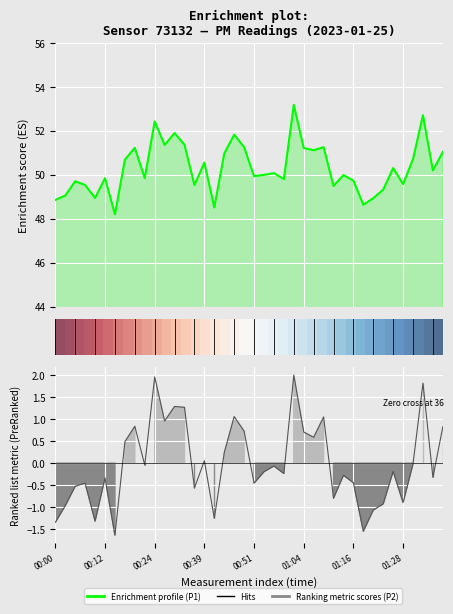

What is the difference between the maximum and minimum values in the Enrichment profile (P1) series?

5.0